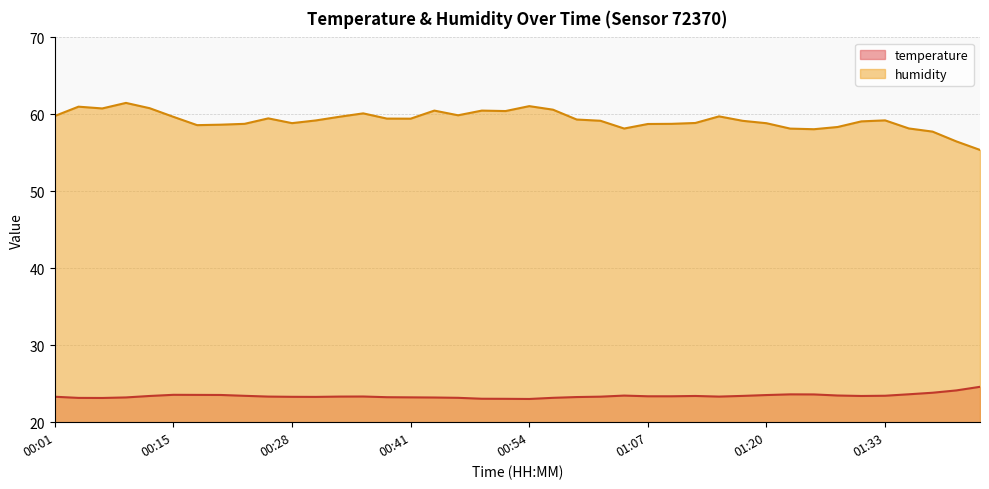

How many distinct data groups are displayed?

2